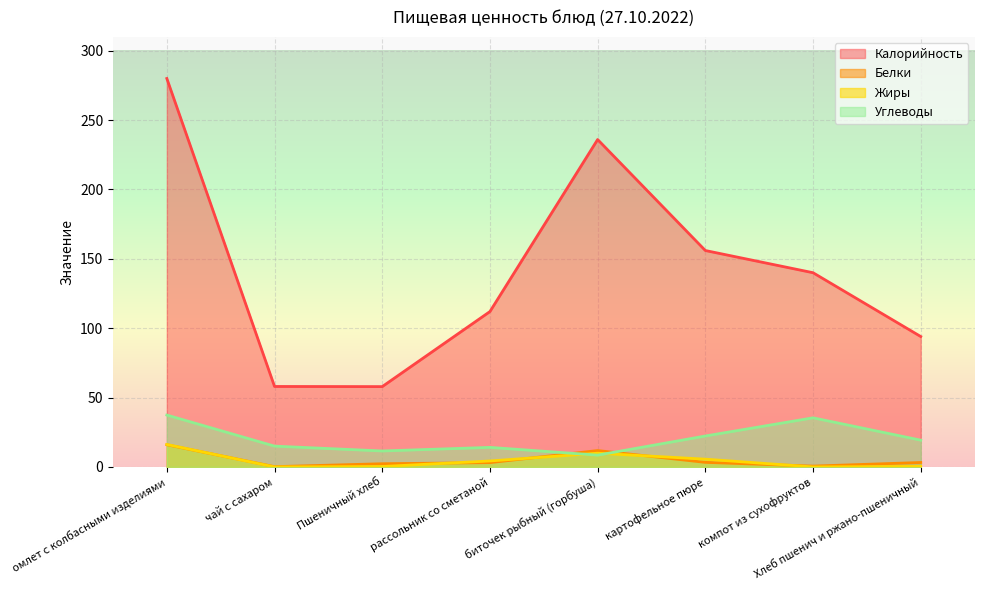

Reading left to right, extract all data points from this chart.

Калорийность: 280.0	58.0	57.9	112.0	236.0	156.0	140.0	94.0
Белки: 16.0	0.2	2.3	3.1	11.8	3.3	0.6	3.2
Жиры: 16.2	0.0	0.3	4.3	9.9	5.6	0.0	0.4
Углеводы: 37.4	15.0	11.5	14.1	8.5	22.3	35.4	19.3